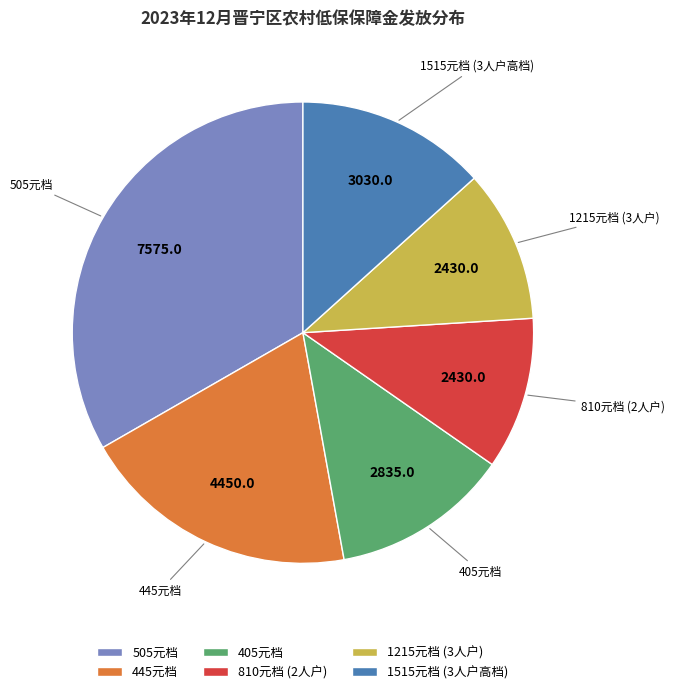

What is the ratio of the value at 445元档 to the value at 810元档 (2人户)?

1.8